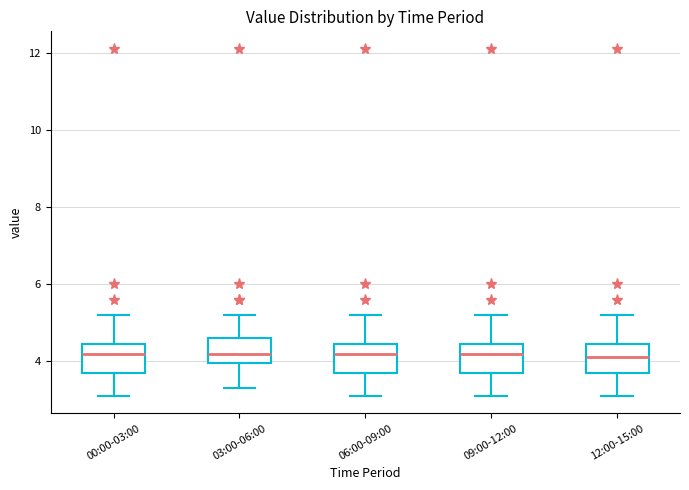

Reading left to right, read every box against the y-axis: the position of its median line, the range the box covers, and the ends of its whiskers. The values are not printed on the chart, so give them approximately, as read against the axis.

00:00-03:00: median 4.2, box 3.8 to 4.4, whiskers 3.2 to 5.2
03:00-06:00: median 4.2, box 4.0 to 4.6, whiskers 3.4 to 5.2
06:00-09:00: median 4.2, box 3.8 to 4.4, whiskers 3.2 to 5.2
09:00-12:00: median 4.2, box 3.8 to 4.4, whiskers 3.2 to 5.2
12:00-15:00: median 4.2, box 3.8 to 4.4, whiskers 3.2 to 5.2